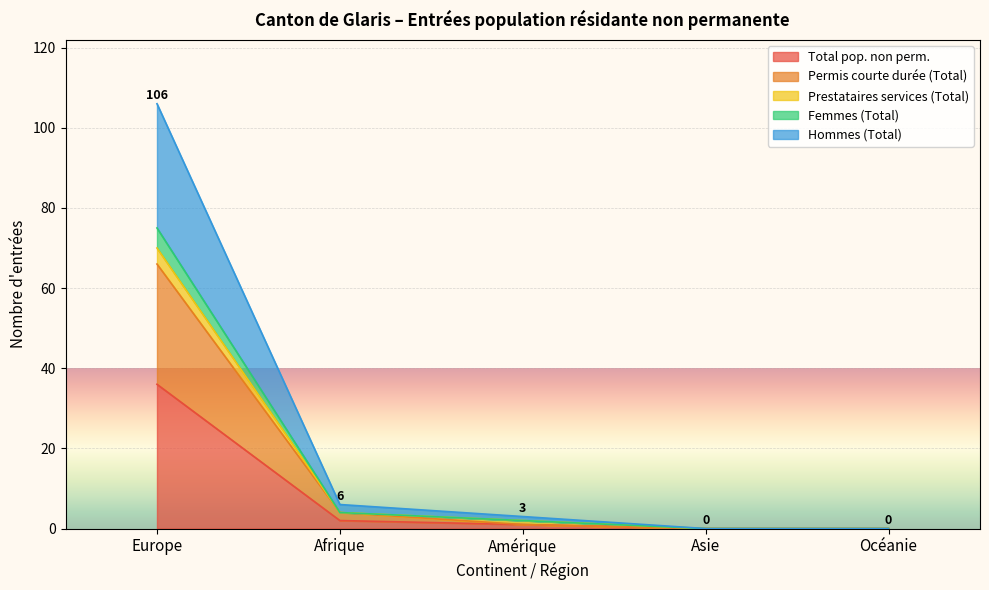

What are all the series names shown in the legend?

Total pop. non perm., Permis courte durée (Total), Prestataires services (Total), Femmes (Total), Hommes (Total)